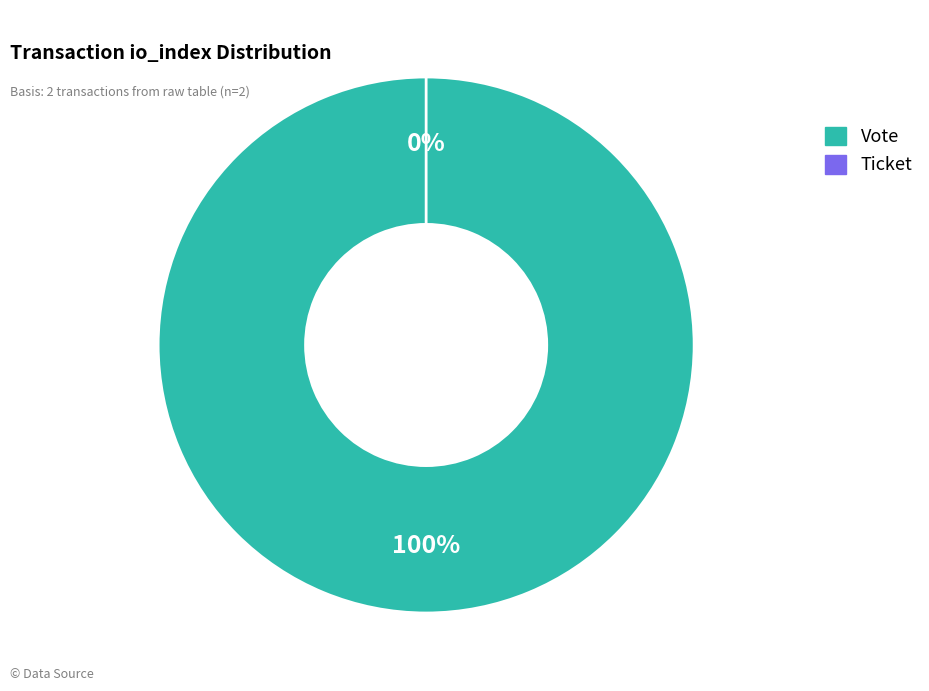

Is it true that Vote (io_index=1) is 99% of the pie?

False